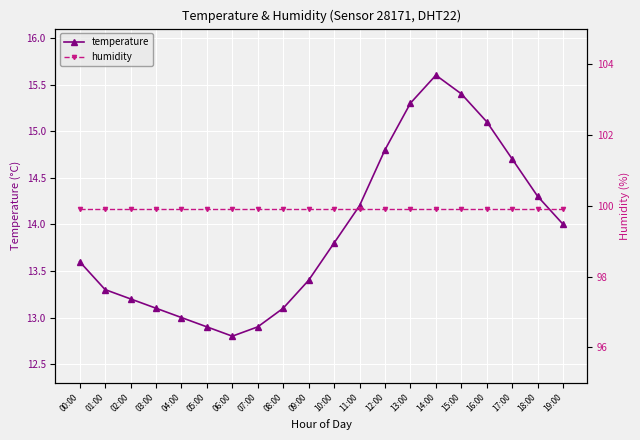

How many interior local peaks does the temperature series have?

1